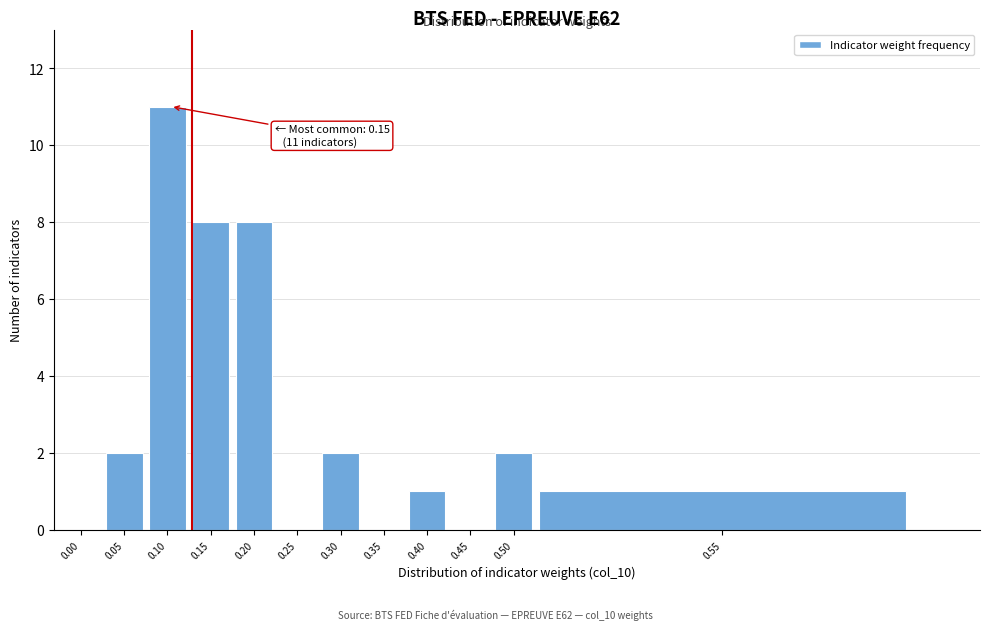

Reading left to right, list all the values displayed in this chart.

0.00=0	0.05=2	0.10=11	0.15=8	0.20=8	0.25=0	0.30=2	0.35=0	0.40=1	0.45=0	0.50=2	0.55=1